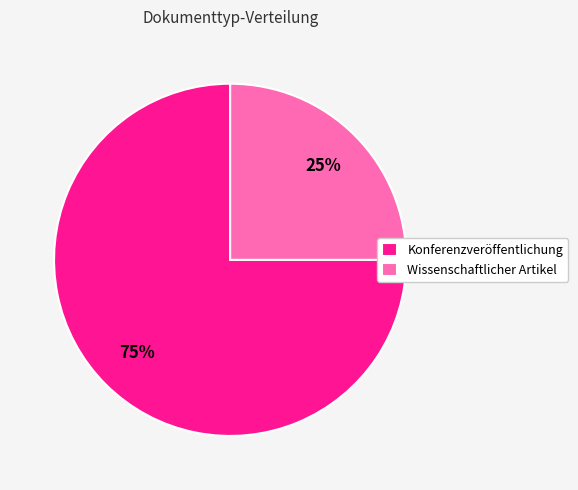

What percentage is the Wissenschaftlicher Artikel slice, to the nearest percent?

25%